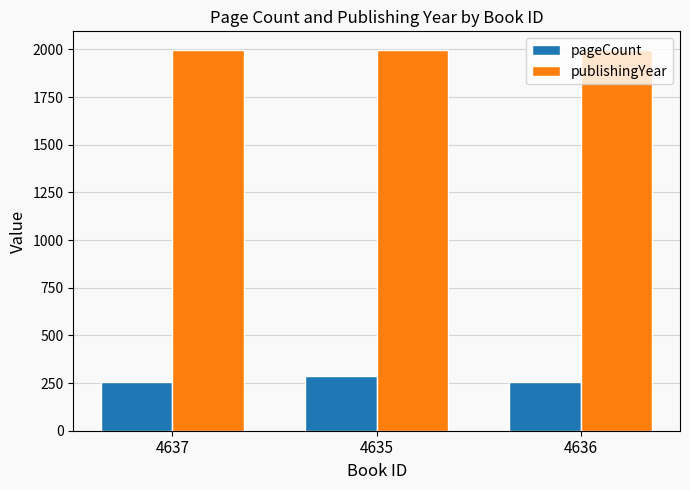

Is it true that pageCount equals 371 at 4636?

False